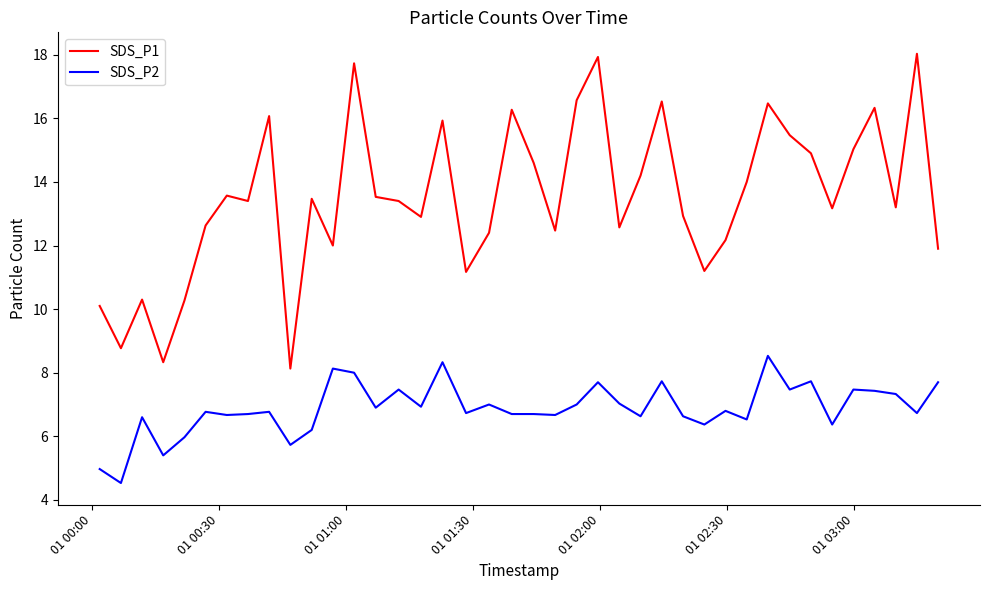

Does the chart have visible grid lines?

No